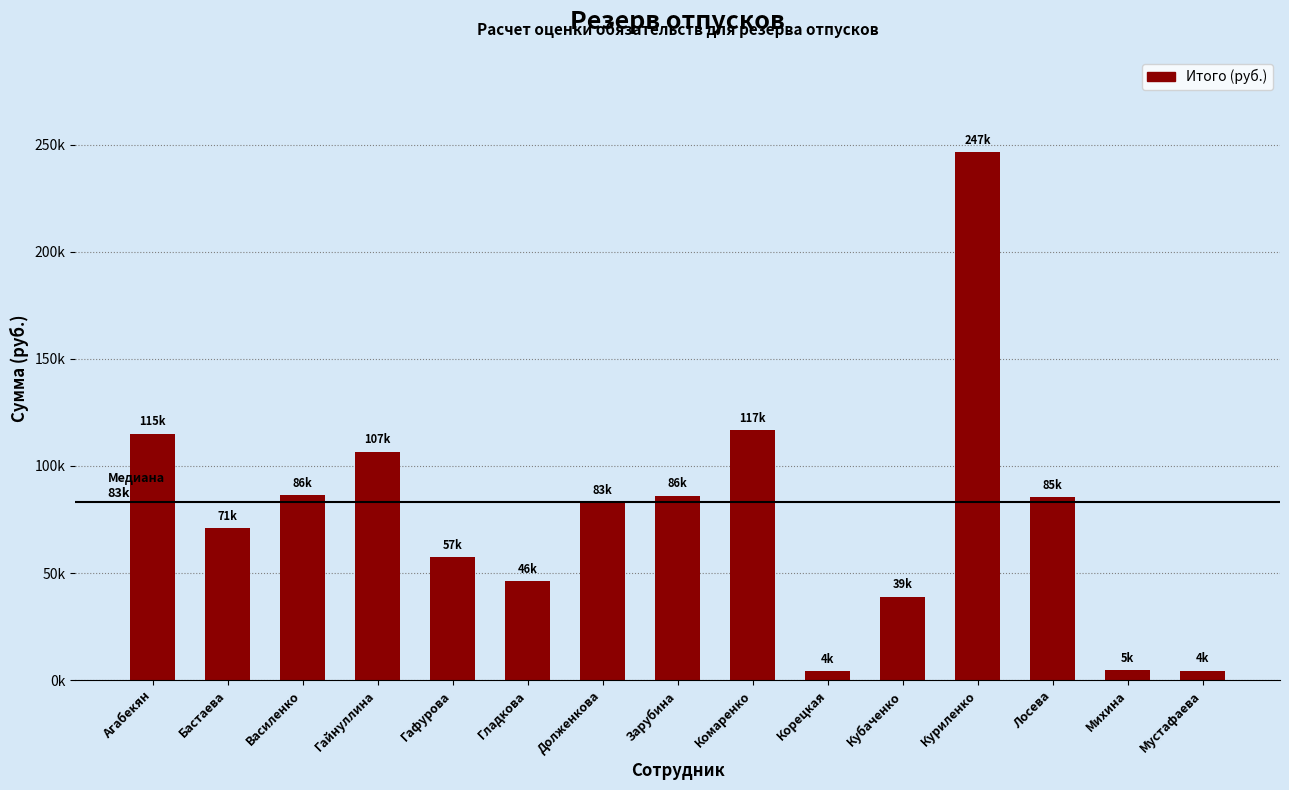

Are the bars horizontal?

No